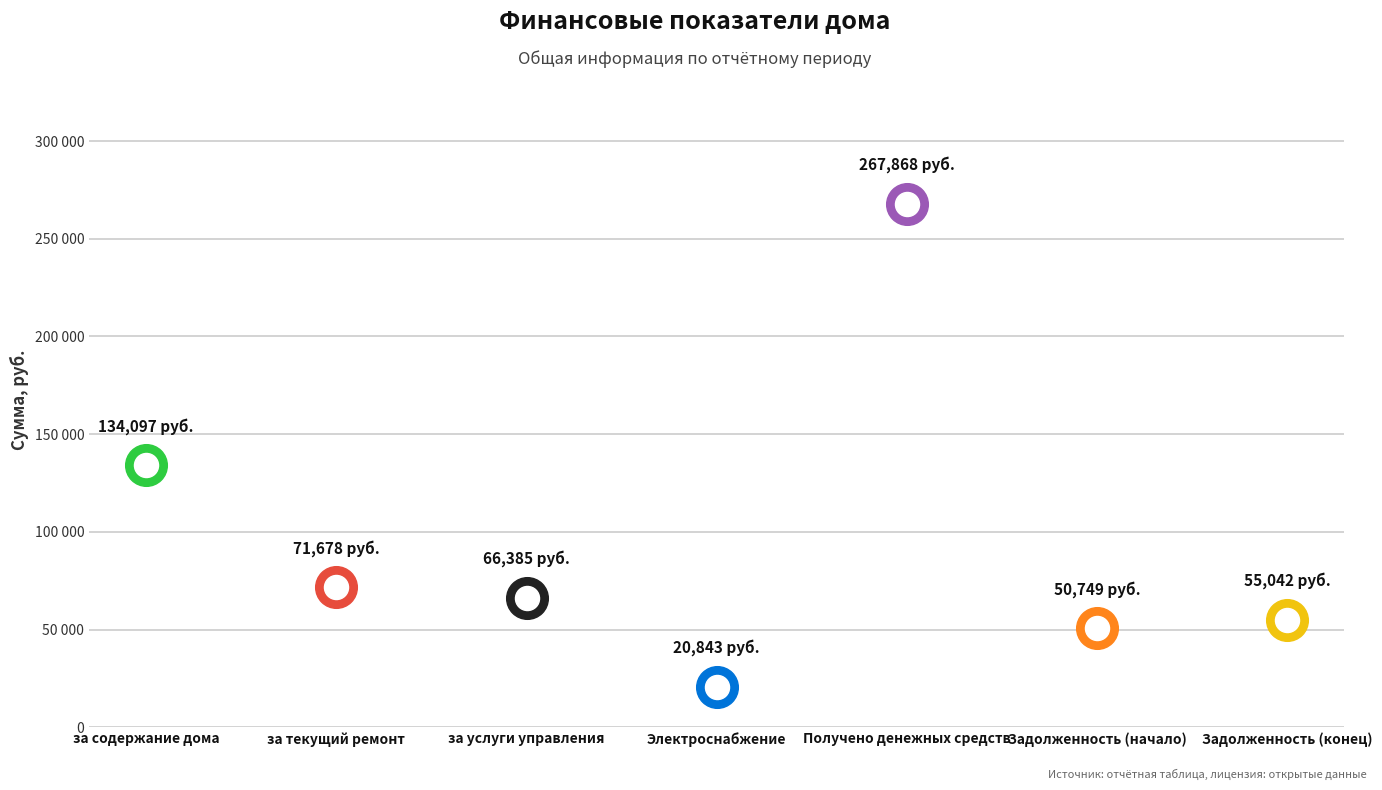

What is the change in value from за содержание дома to за услуги управления?

-67712.3